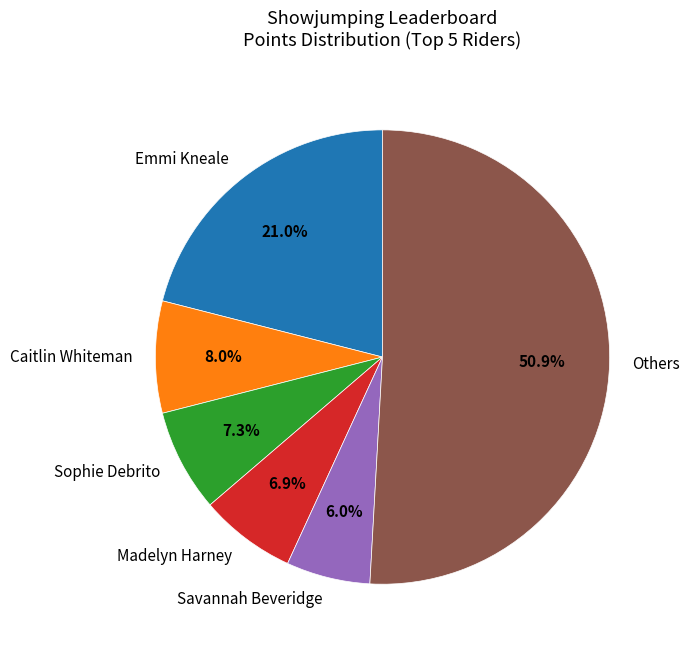

Does any single category account for the majority?

Yes